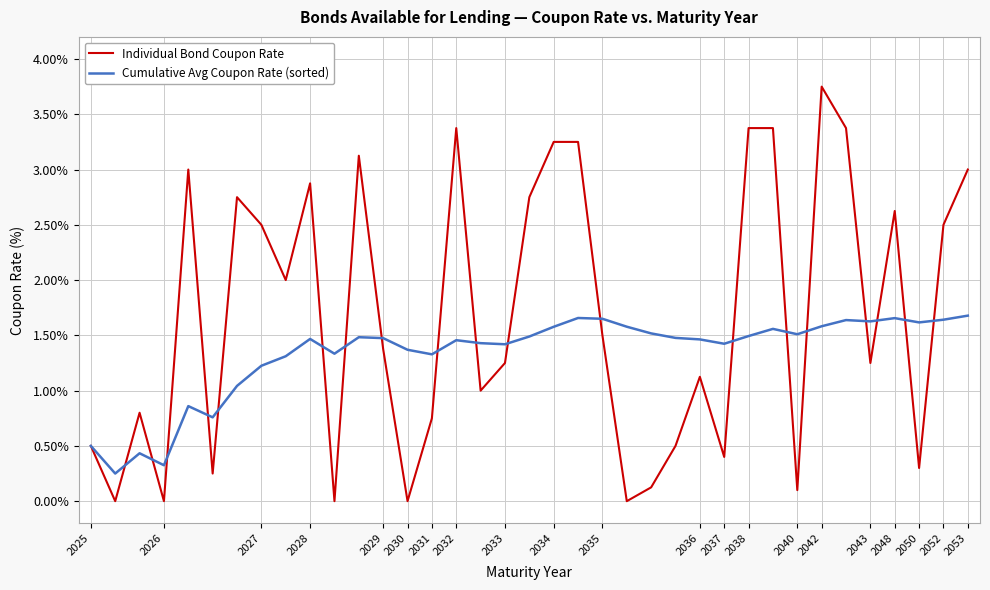

List the series in order of their overall mean, highest first.

Individual Bond Coupon Rate, Cumulative Avg Coupon Rate (sorted)